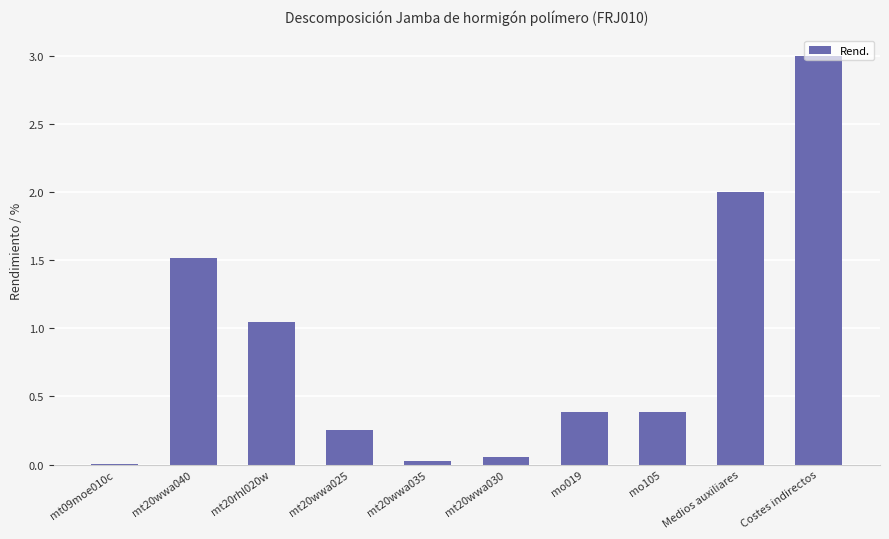

Is it true that the value at mo105 is 0.2?

False